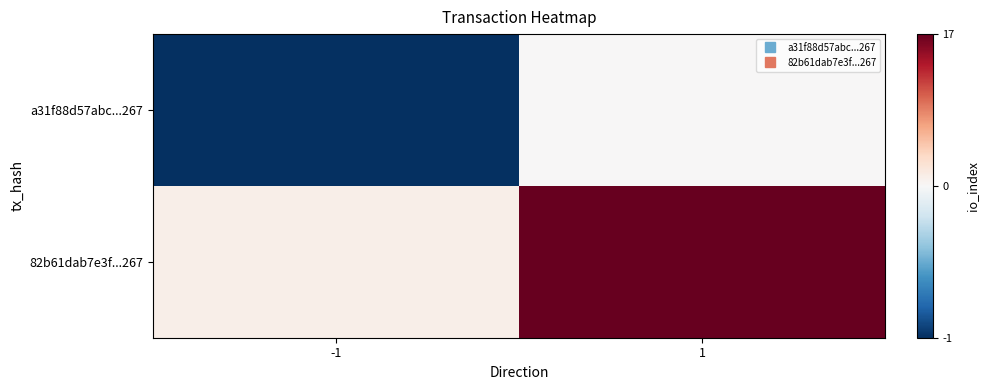

What is the difference between the highest and lowest values at -1?

2